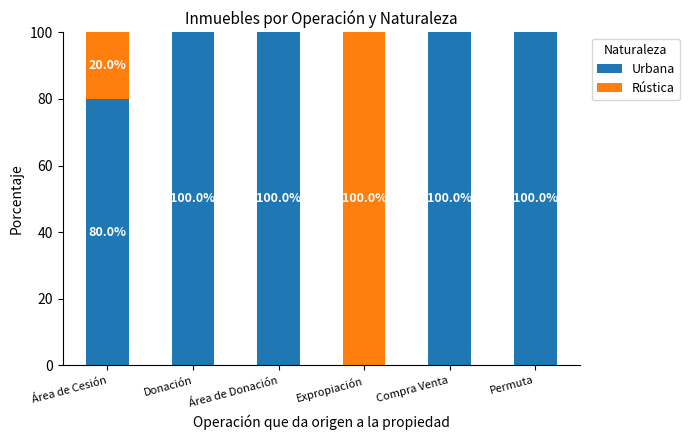

What is the sum of all Urbana values?

480